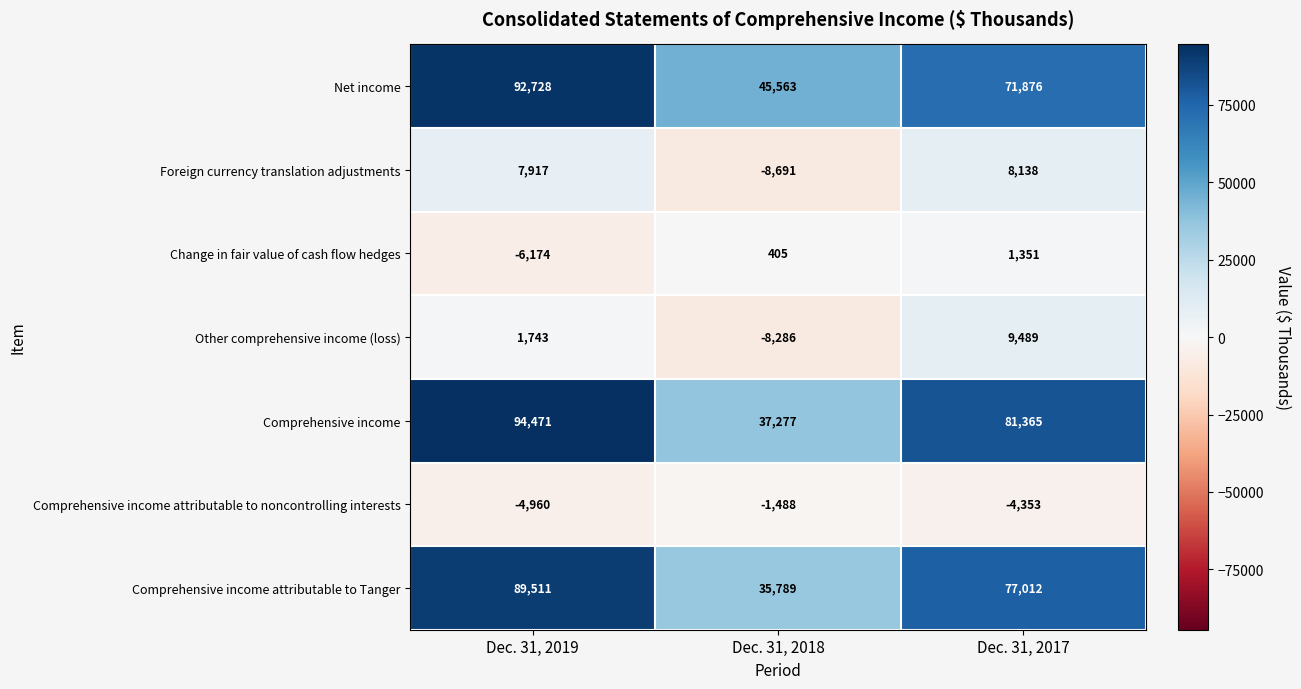

Reading left to right, extract all data points from this chart.

Net income: 92728	45563	71876
Foreign currency translation adjustments: 7917	-8691	8138
Change in fair value of cash flow hedges: -6174	405	1351
Other comprehensive income (loss): 1743	-8286	9489
Comprehensive income: 94471	37277	81365
Comprehensive income attributable to noncontrolling interests: -4960	-1488	-4353
Comprehensive income attributable to Tanger: 89511	35789	77012